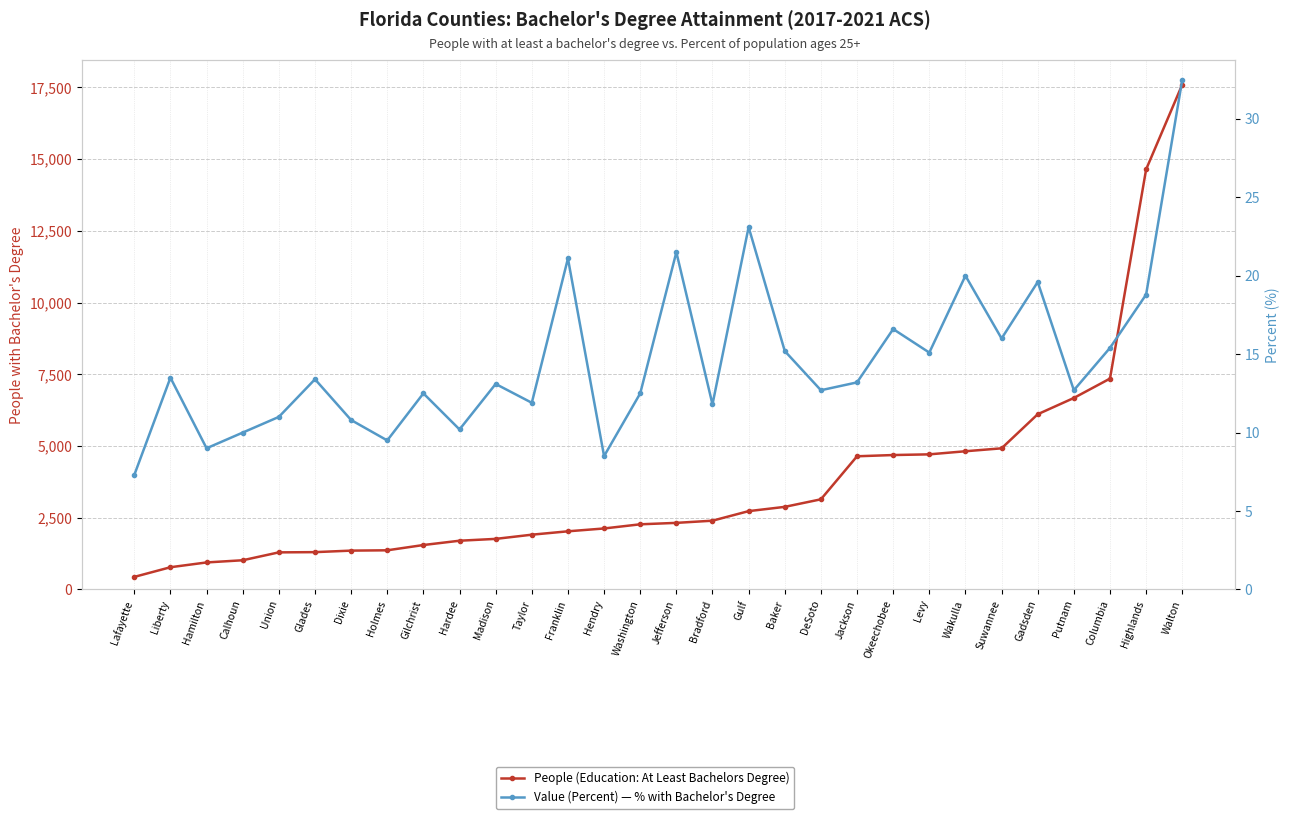

Which series has the largest range (max minus min)?

People (Education: At Least Bachelors Degree)